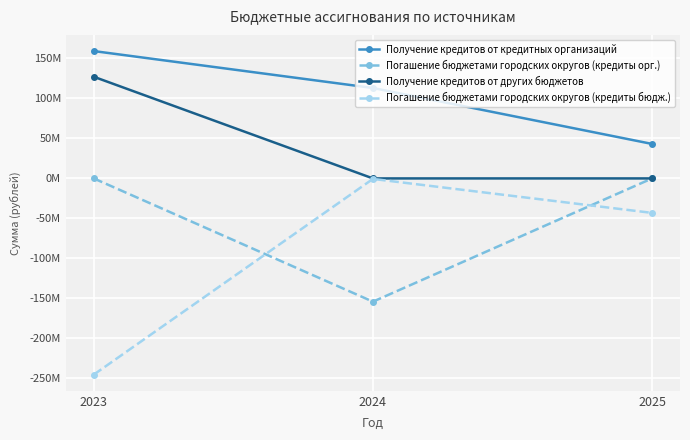

Does the chart have visible grid lines?

Yes